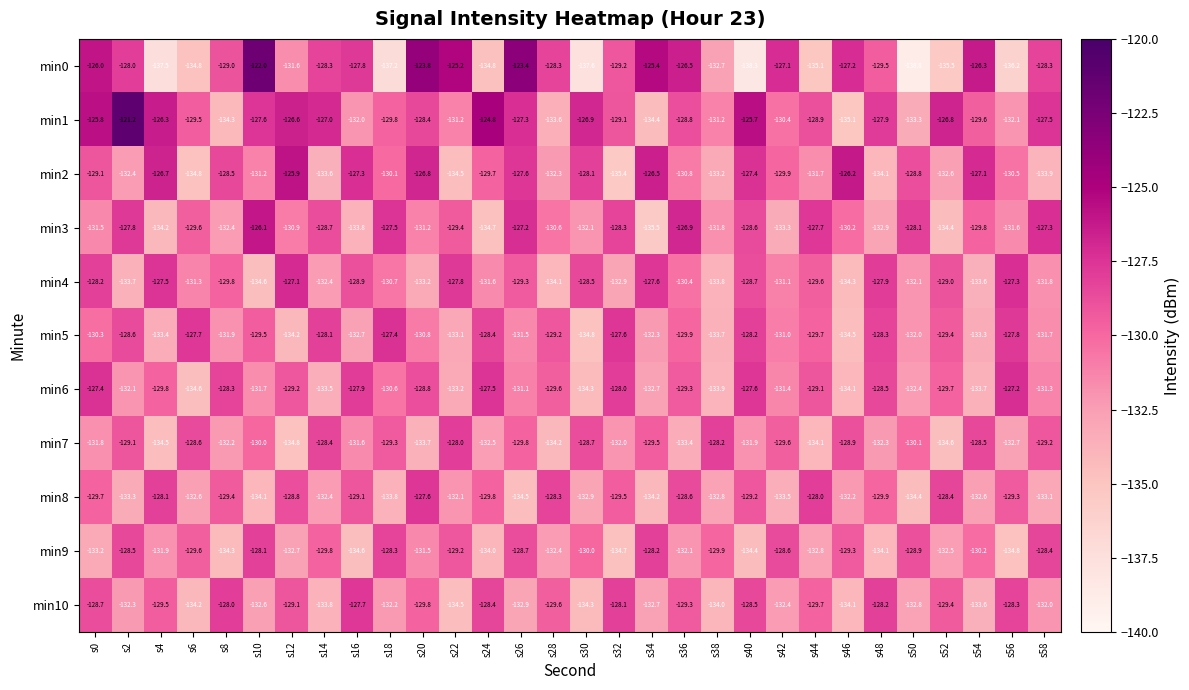

What is the total value across all series at s44?

-1436.4